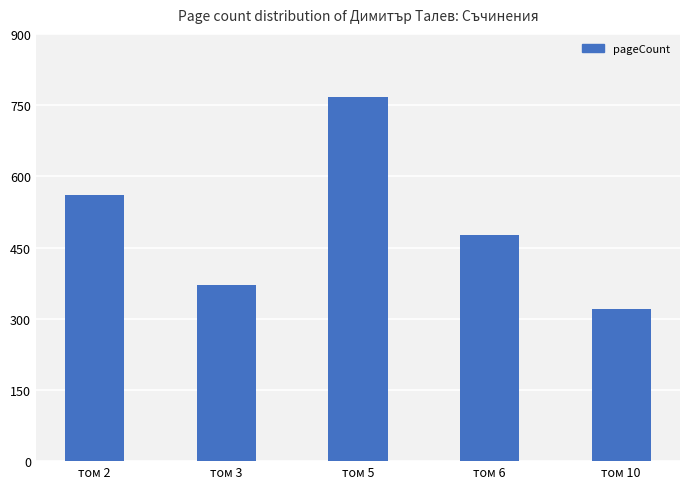

How many categories are shown in the chart?

5